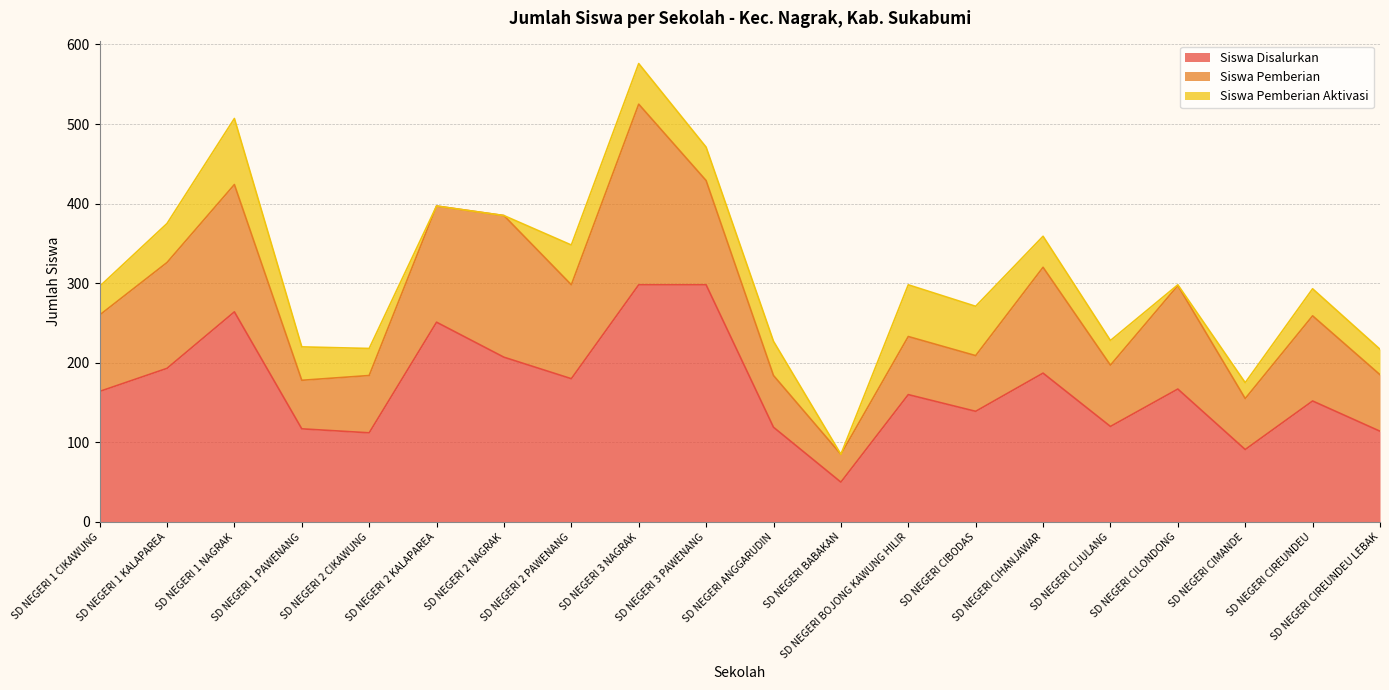

What is the label of the 5th point from the left?

SD NEGERI 2 CIKAWUNG